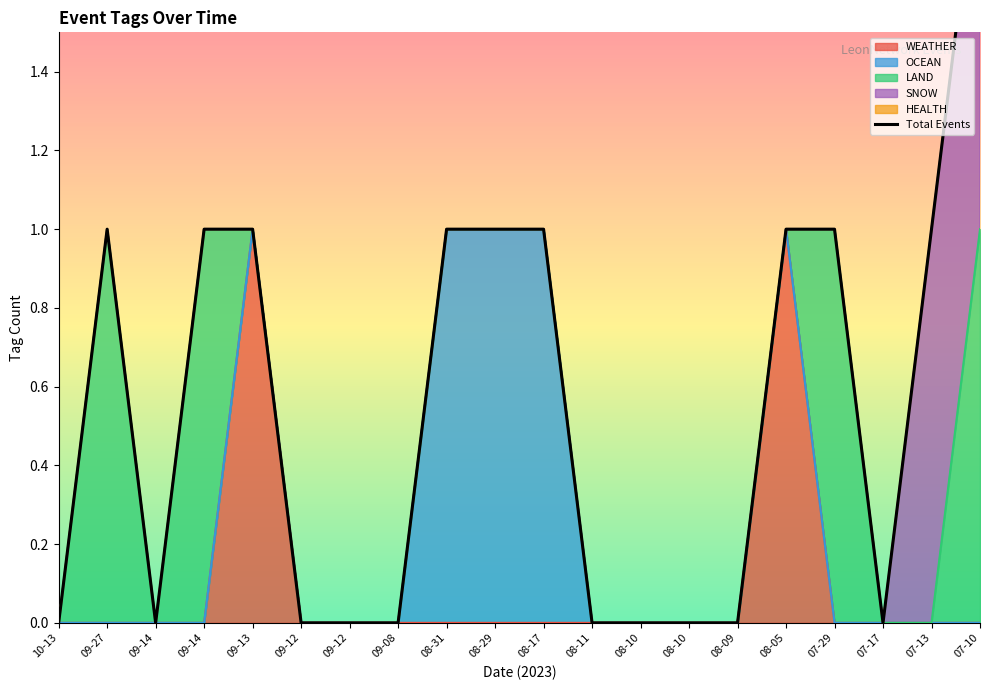

What is the label of the 3rd point from the left?

09-14